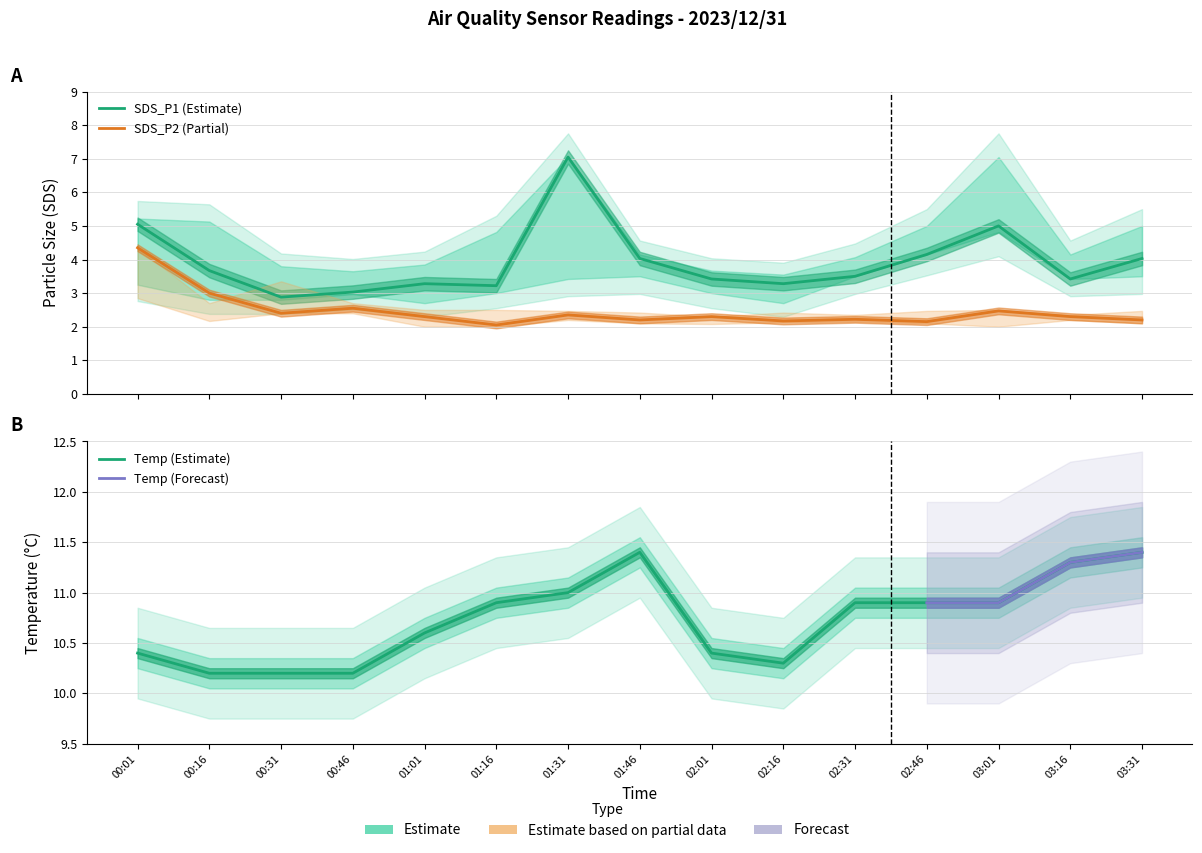

What position from the right is 01:31?

9